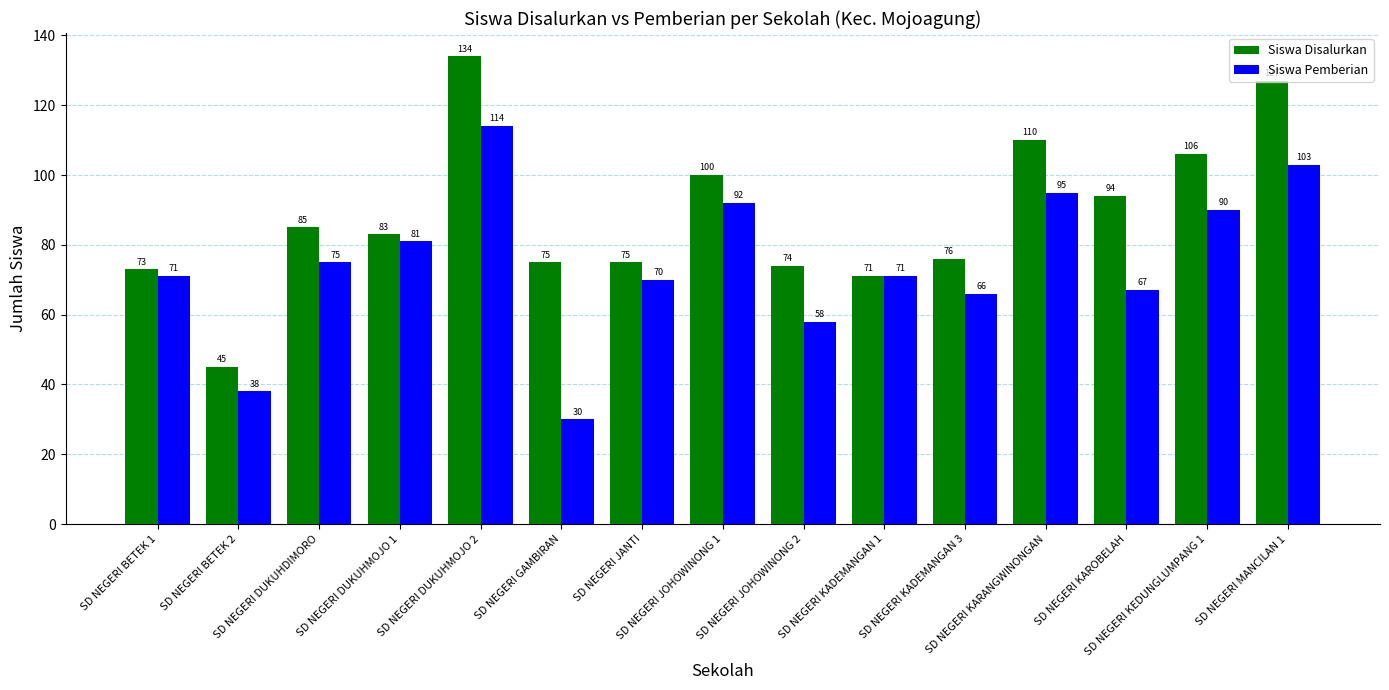

What is the total value across all series at SD NEGERI JANTI?

145